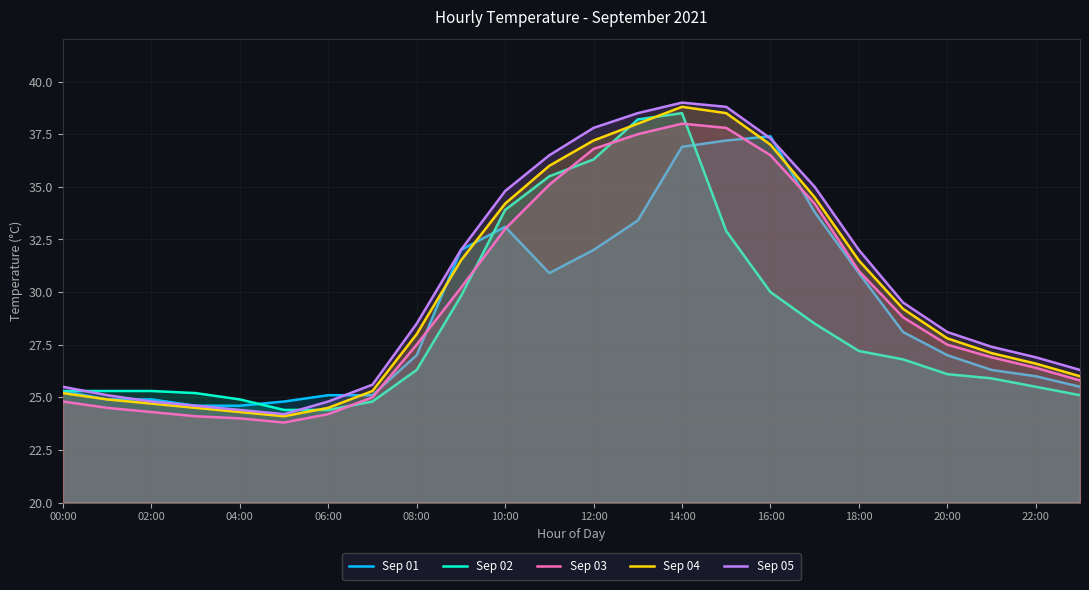

True or false: Sep 01 has a value of 35.1 at 06:00.

False